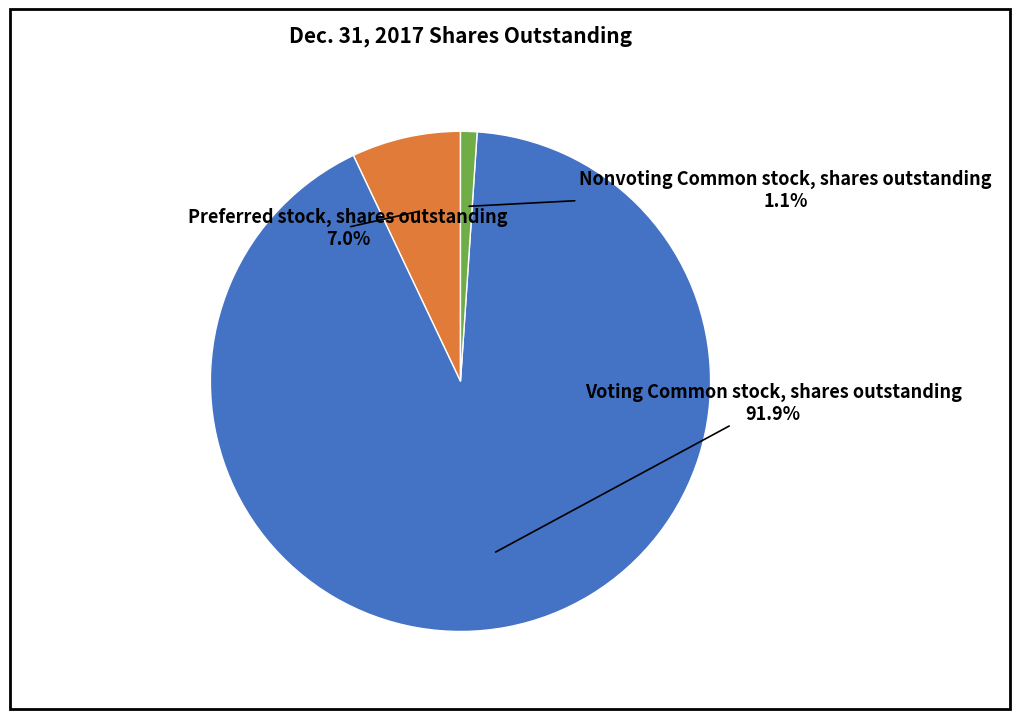

True or false: Voting Common stock, shares outstanding accounts for 92% of the total.

True